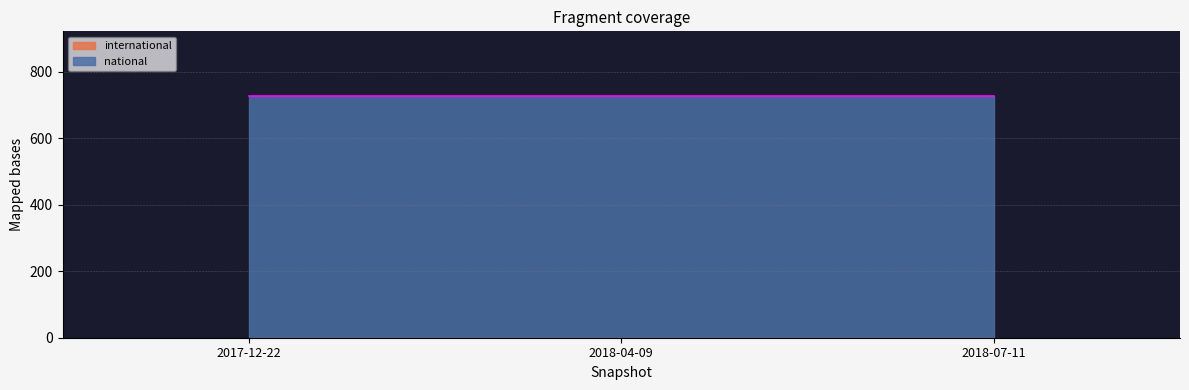

Reading left to right, what are all the values shown in this chart?

national: 2017-12-22=726	2018-04-09=726	2018-07-11=726
international: 2017-12-22=0	2018-04-09=0	2018-07-11=0